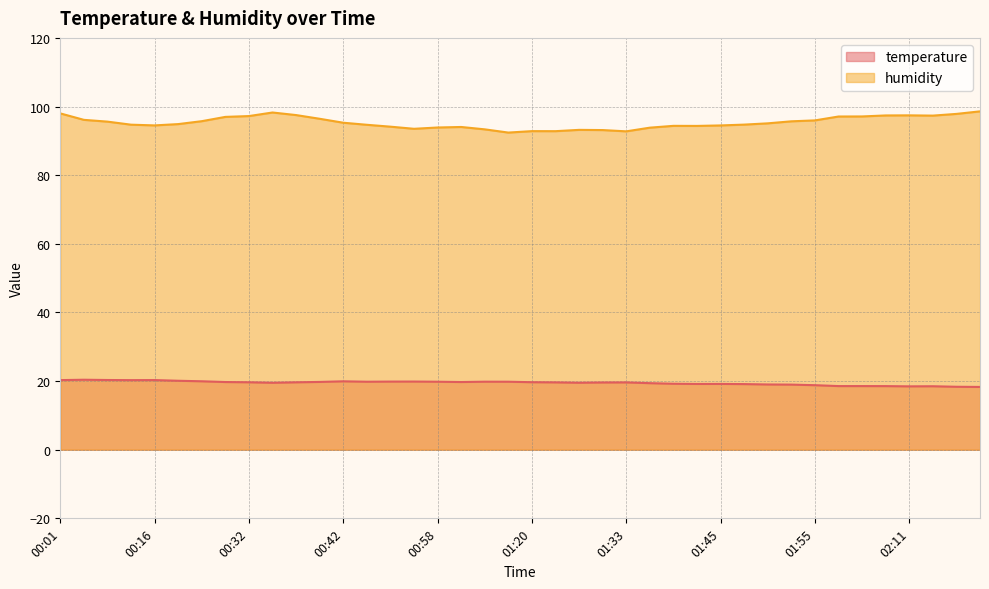

Which series changed the most between 00:56 and 01:30?

humidity